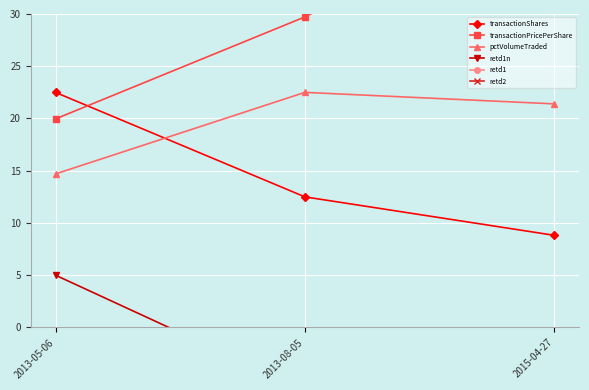

The retd1n series shows 5.0 at 2013-05-06. True or false?

True